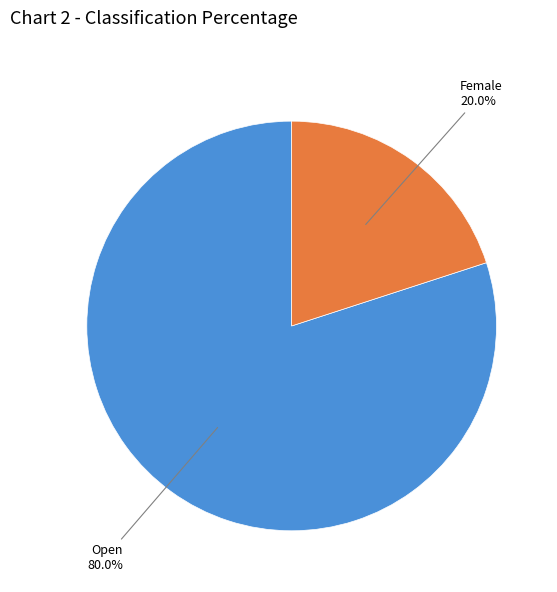

To the nearest percent, what is the average slice percentage?

50%